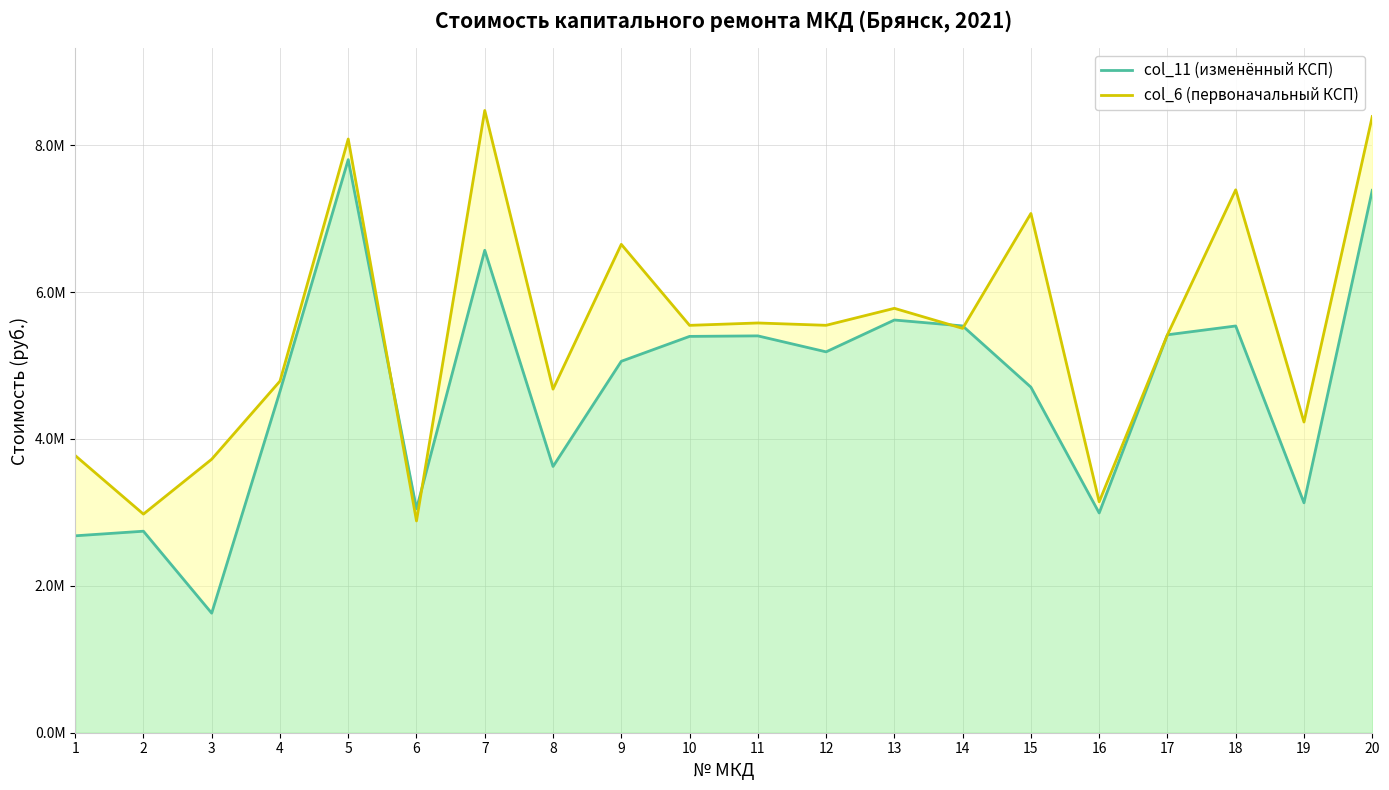

Rank the series by their average value, from highest to lowest.

col_6 (первоначальный КСП), col_11 (изменённый КСП)